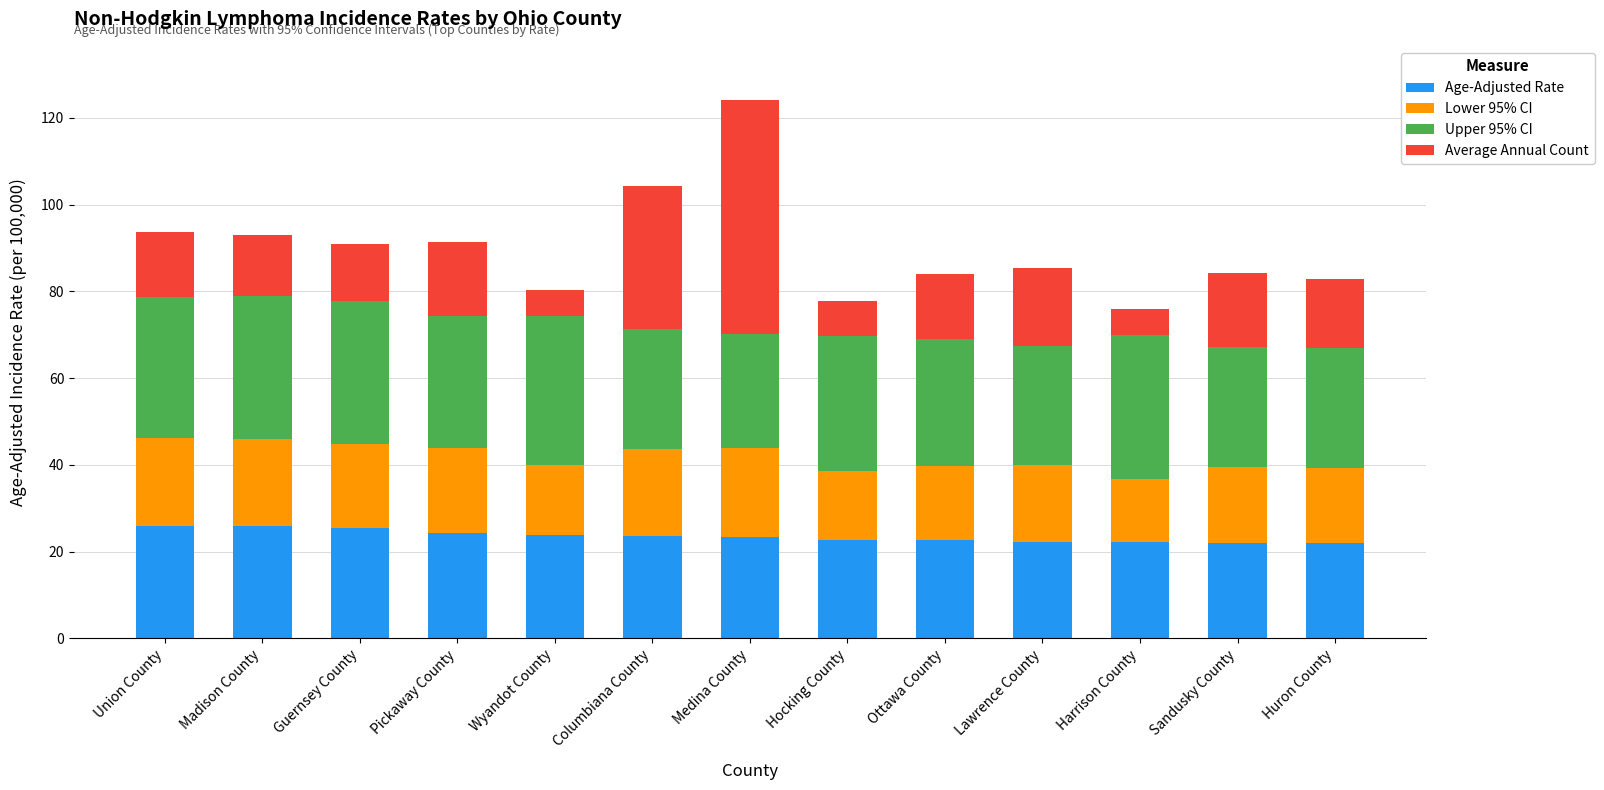

What is the total value across all series at Columbiana County?

104.4